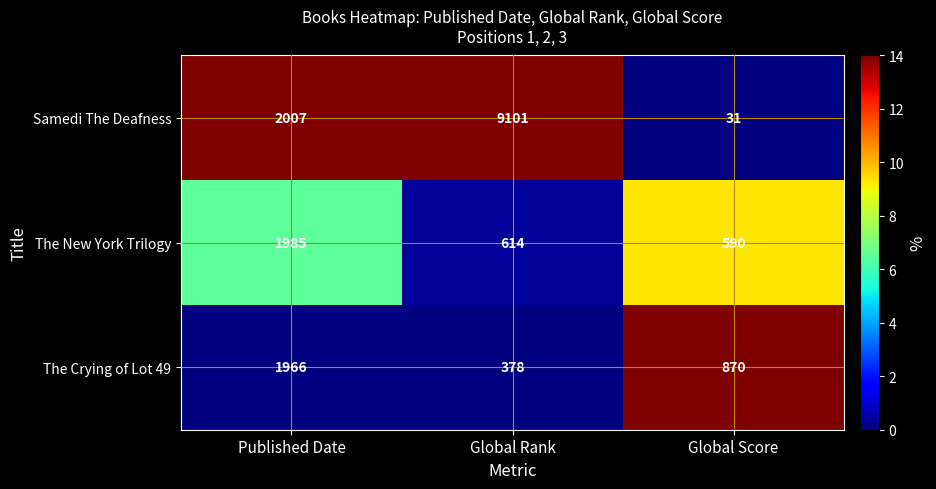

List the series in order of their peak value, highest first.

Samedi The Deafness, The New York Trilogy, The Crying of Lot 49